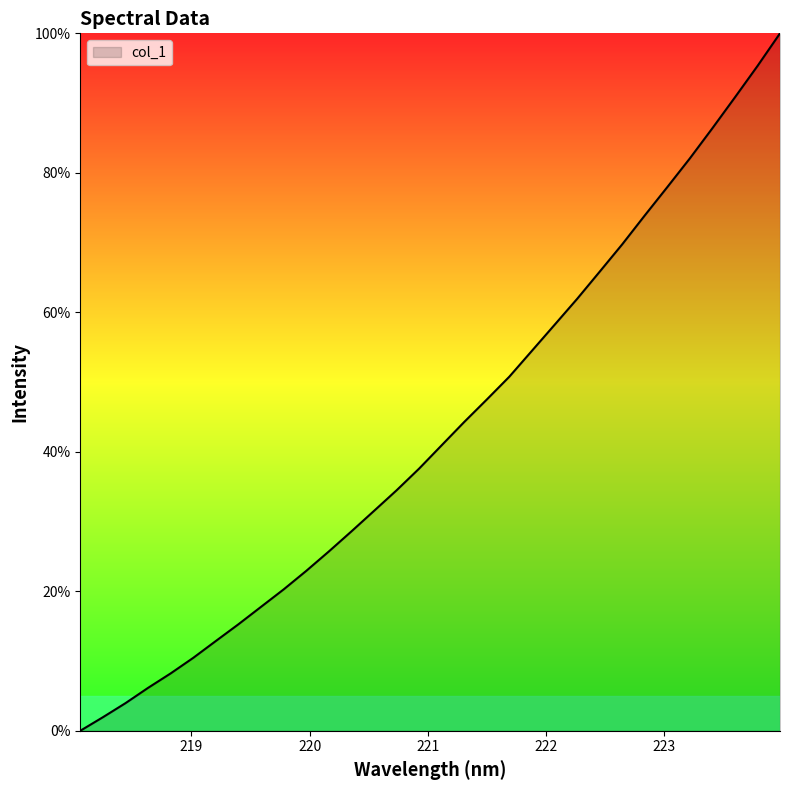

What is the difference between the maximum and minimum values?

100.0